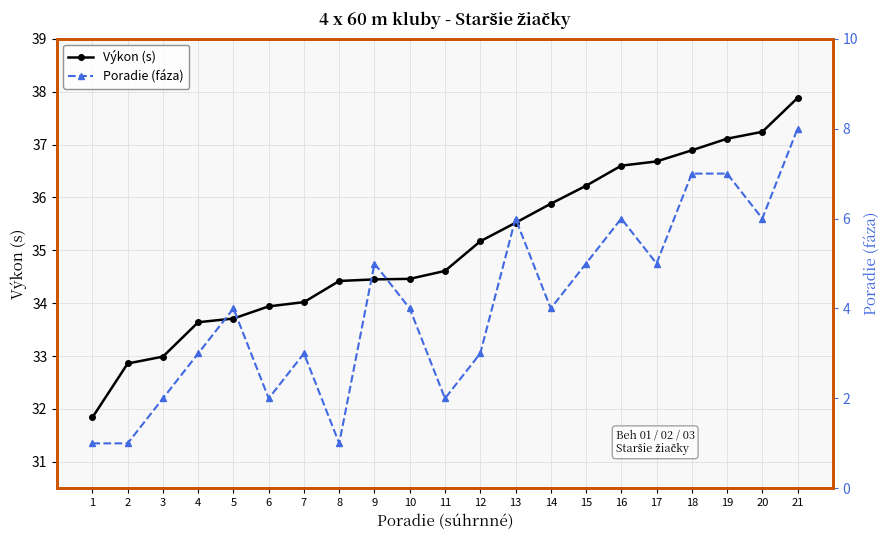

True or false: Poradie (fáza) and Výkon (s) cross at least once.

False